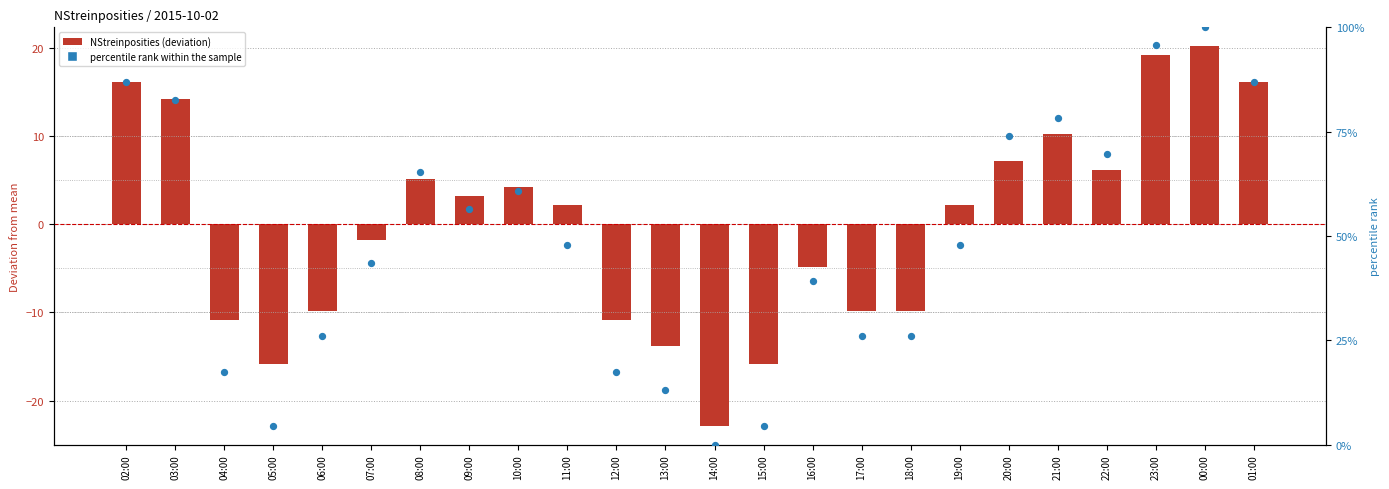

Which series has the widest spread of Y values?

percentile rank within the sample